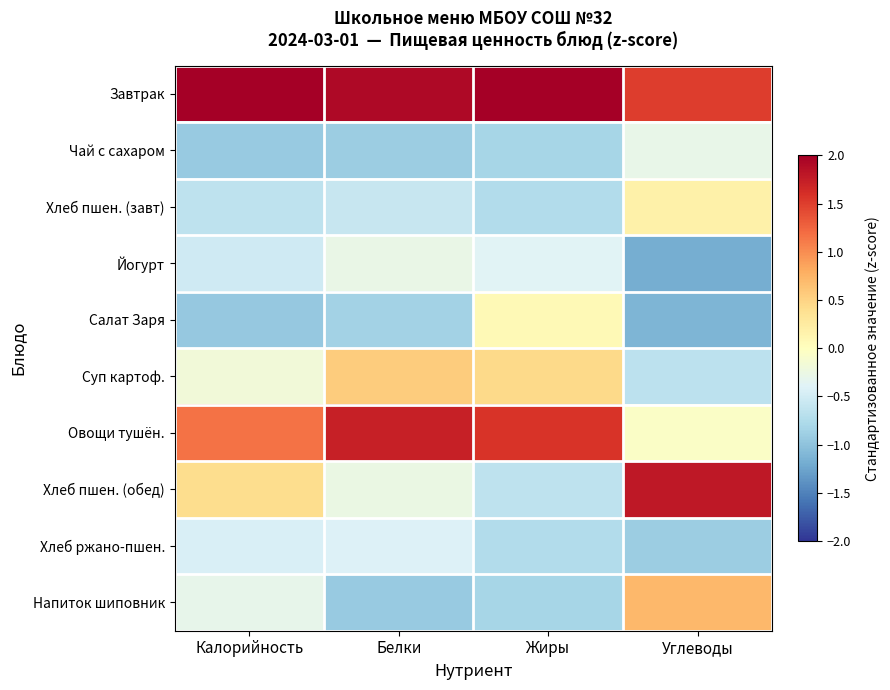

Which series has the largest total across all categories?

Завтрак